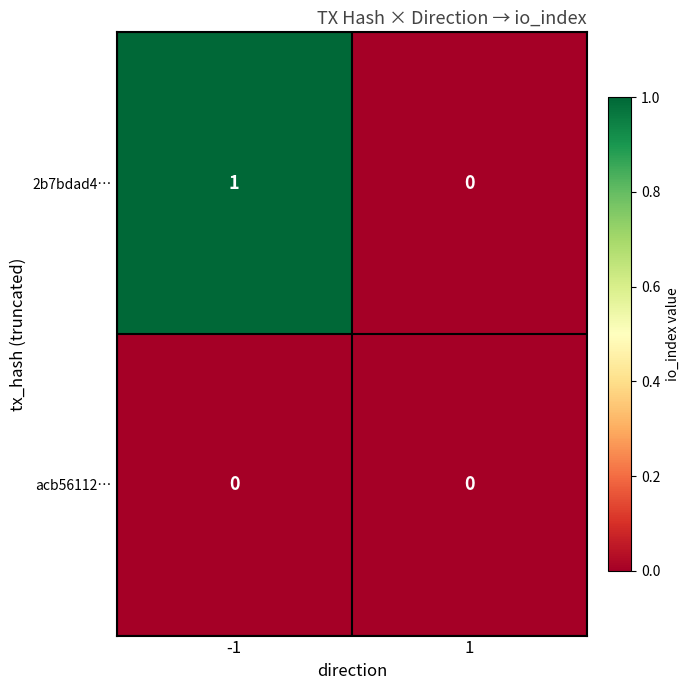

Reading right to left, what are all the values shown in this chart?

2b7bdad4…: 1=0	-1=1
acb56112…: 1=0	-1=0